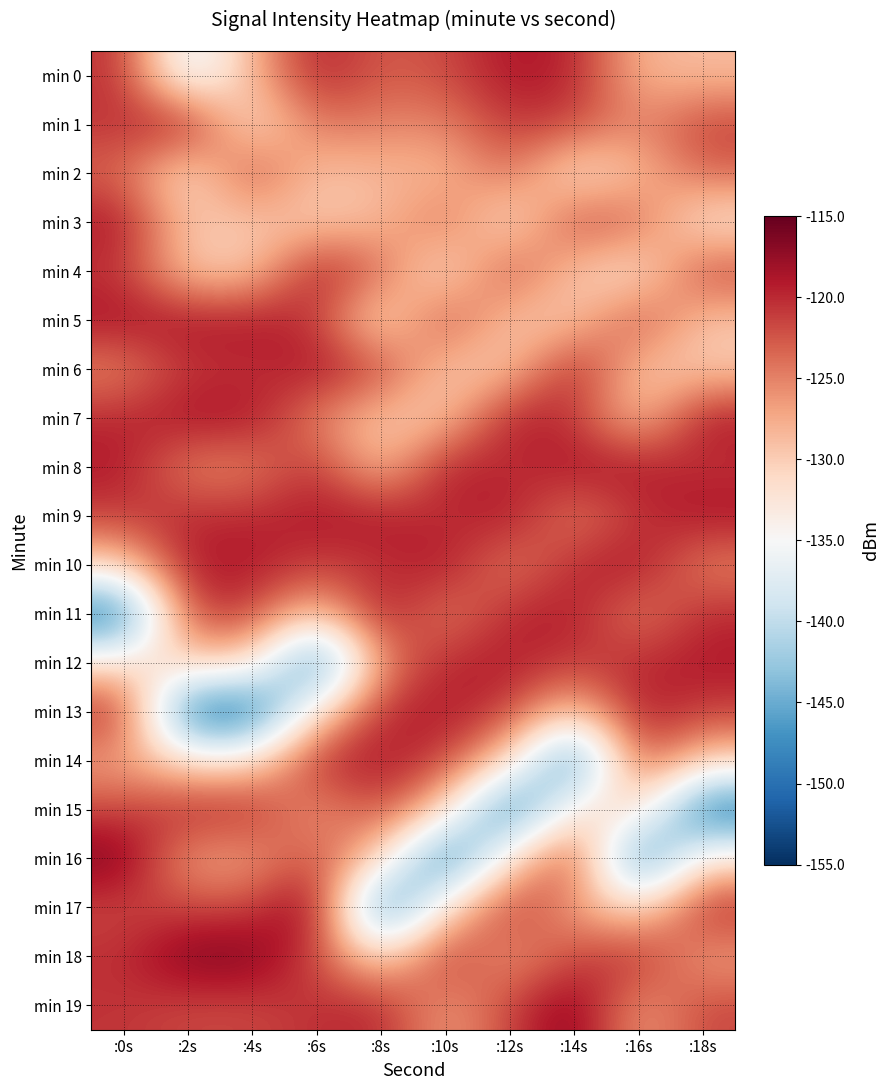

Between :4s and :8s, which series saw the biggest shift?

min 13